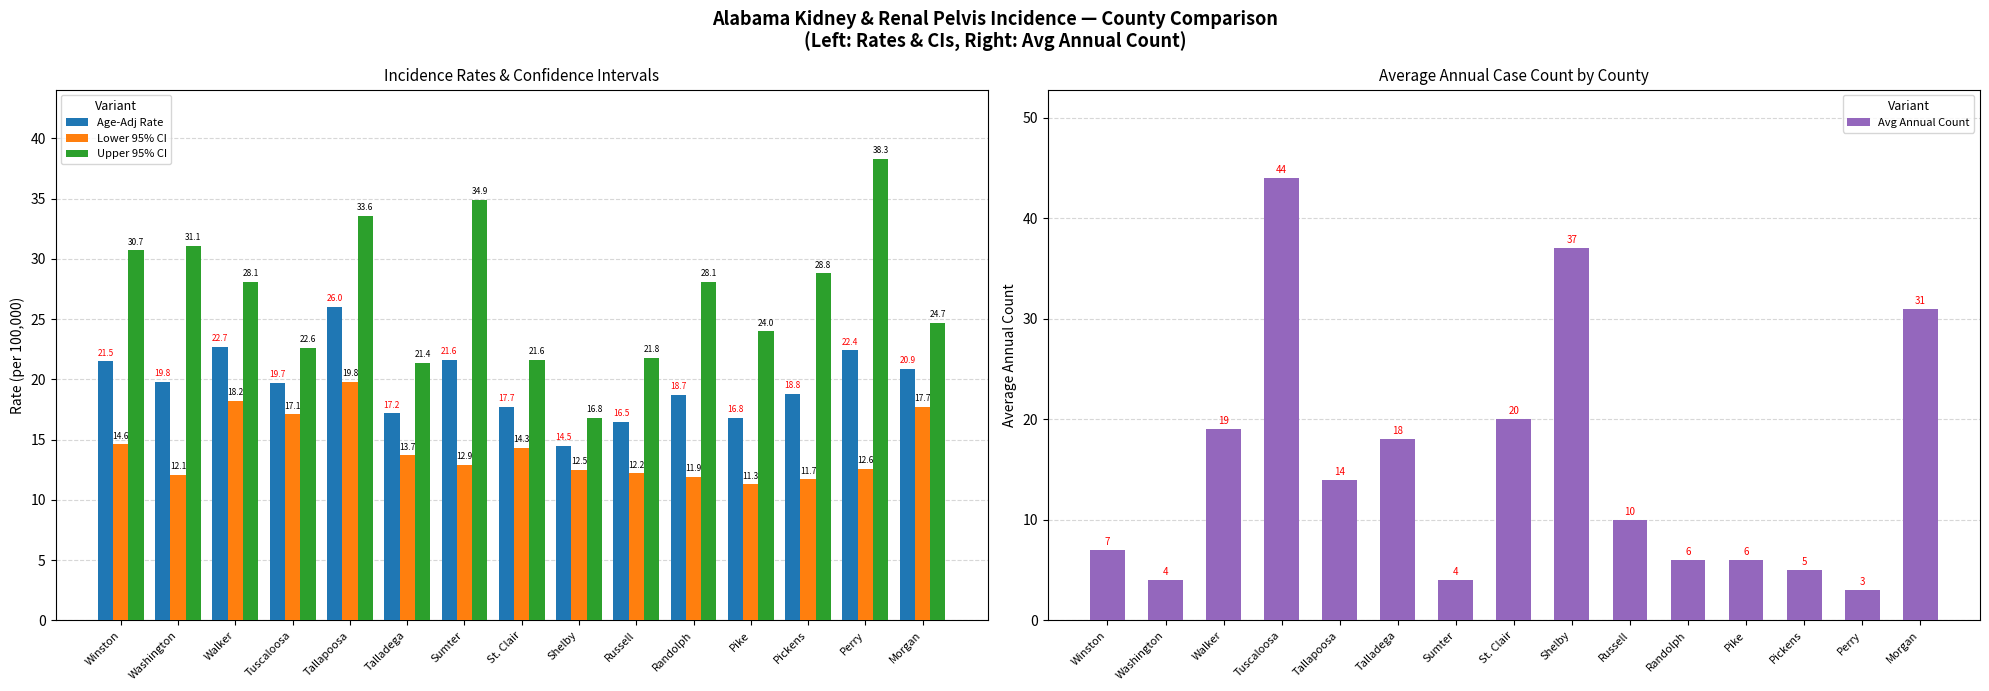

What is the difference between the Lower 95% CI values at Pickens and Sumter?

1.2